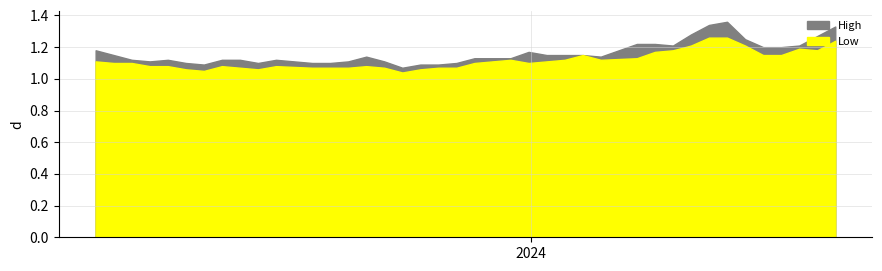

Read the High value at 24/03/2024.

1.2